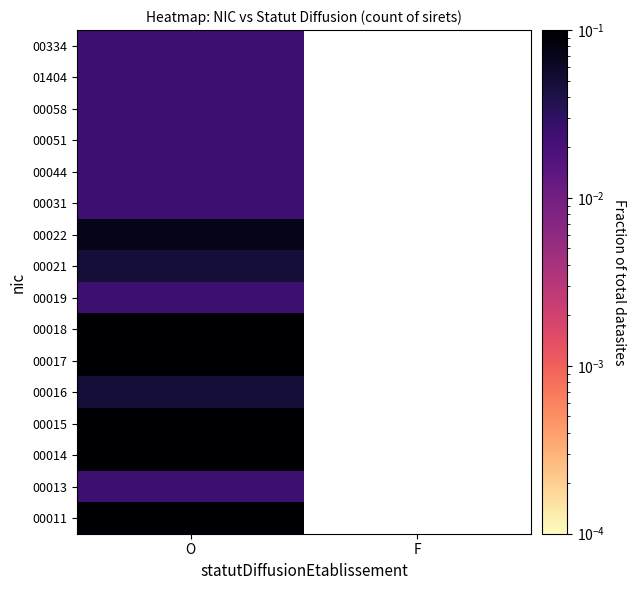

How many distinct data groups are displayed?

16